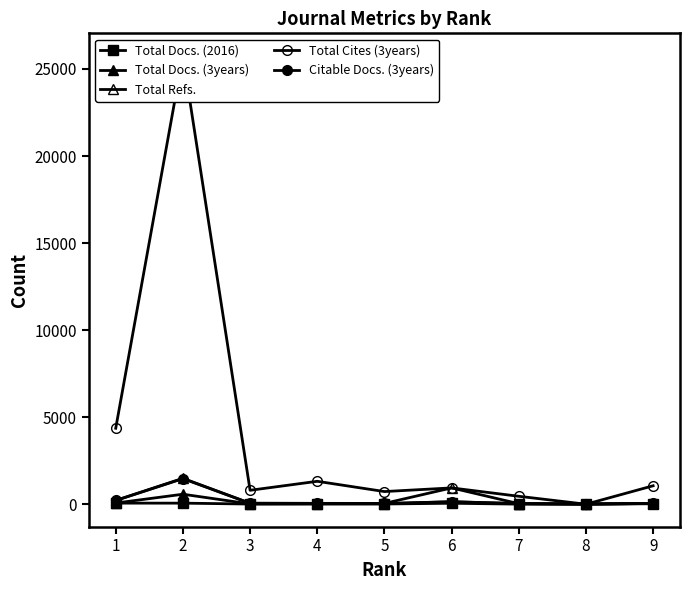

Which label corresponds to the smallest value in the chart?

8